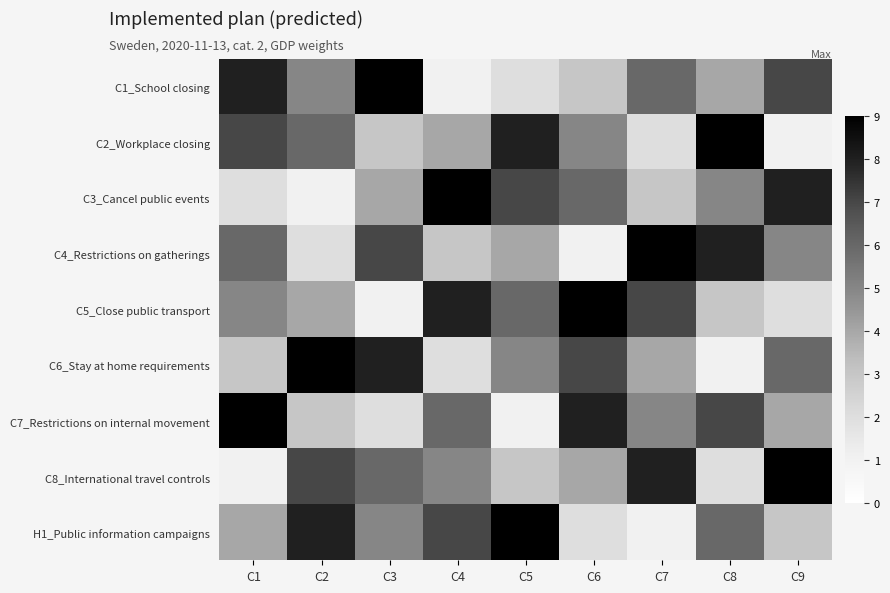

Rank the series by their maximum value, from highest to lowest.

C1_School closing, C2_Workplace closing, C3_Cancel public events, C4_Restrictions on gatherings, C5_Close public transport, C6_Stay at home requirements, C7_Restrictions on internal movement, C8_International travel controls, H1_Public information campaigns